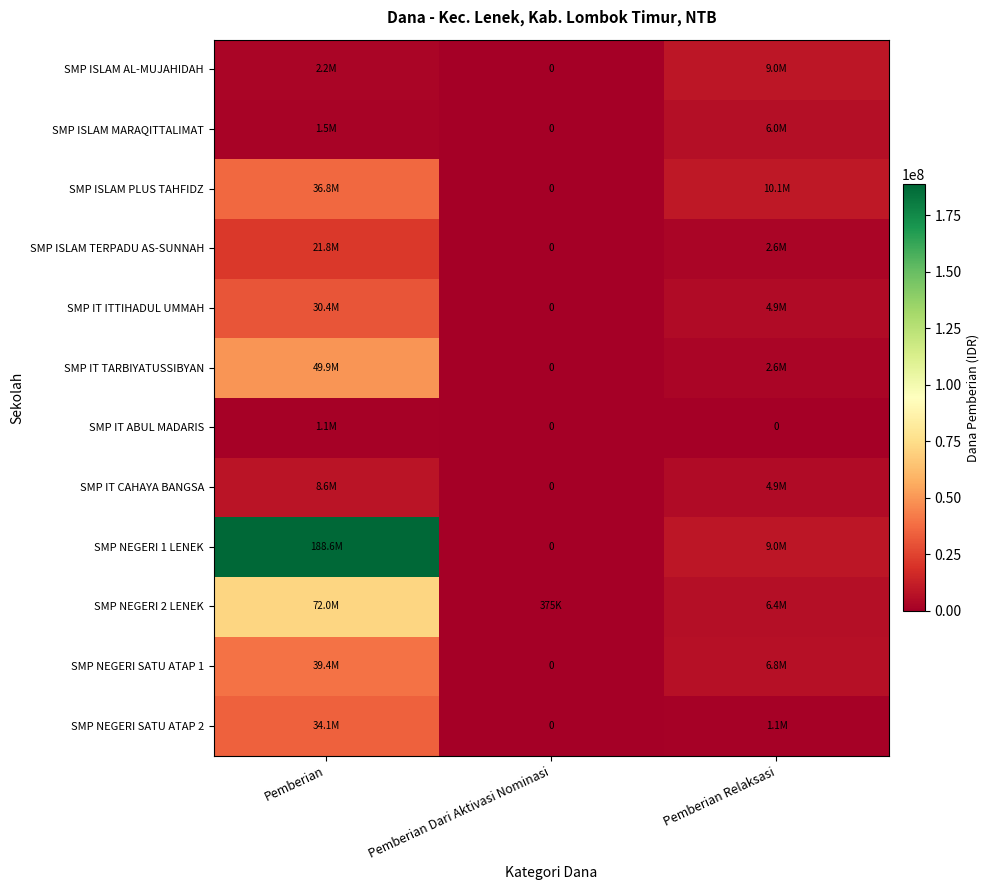

Where is SMP IT ABUL MADARIS nearest to the value 562500?

Pemberian